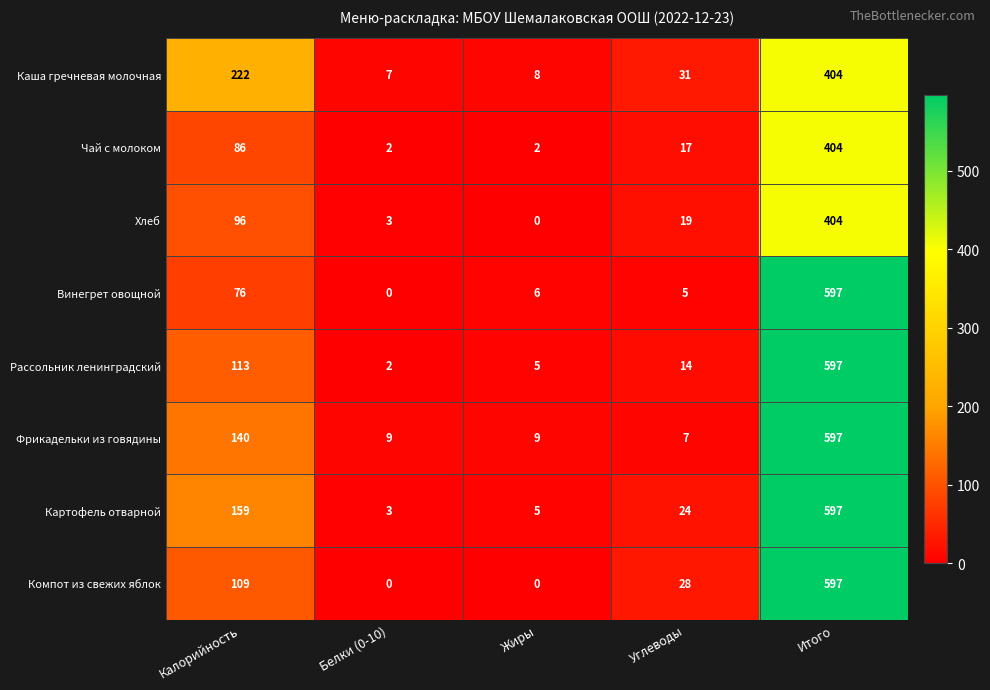

Between Белки (0-10) and Жиры, which series saw the biggest shift?

Винегрет овощной